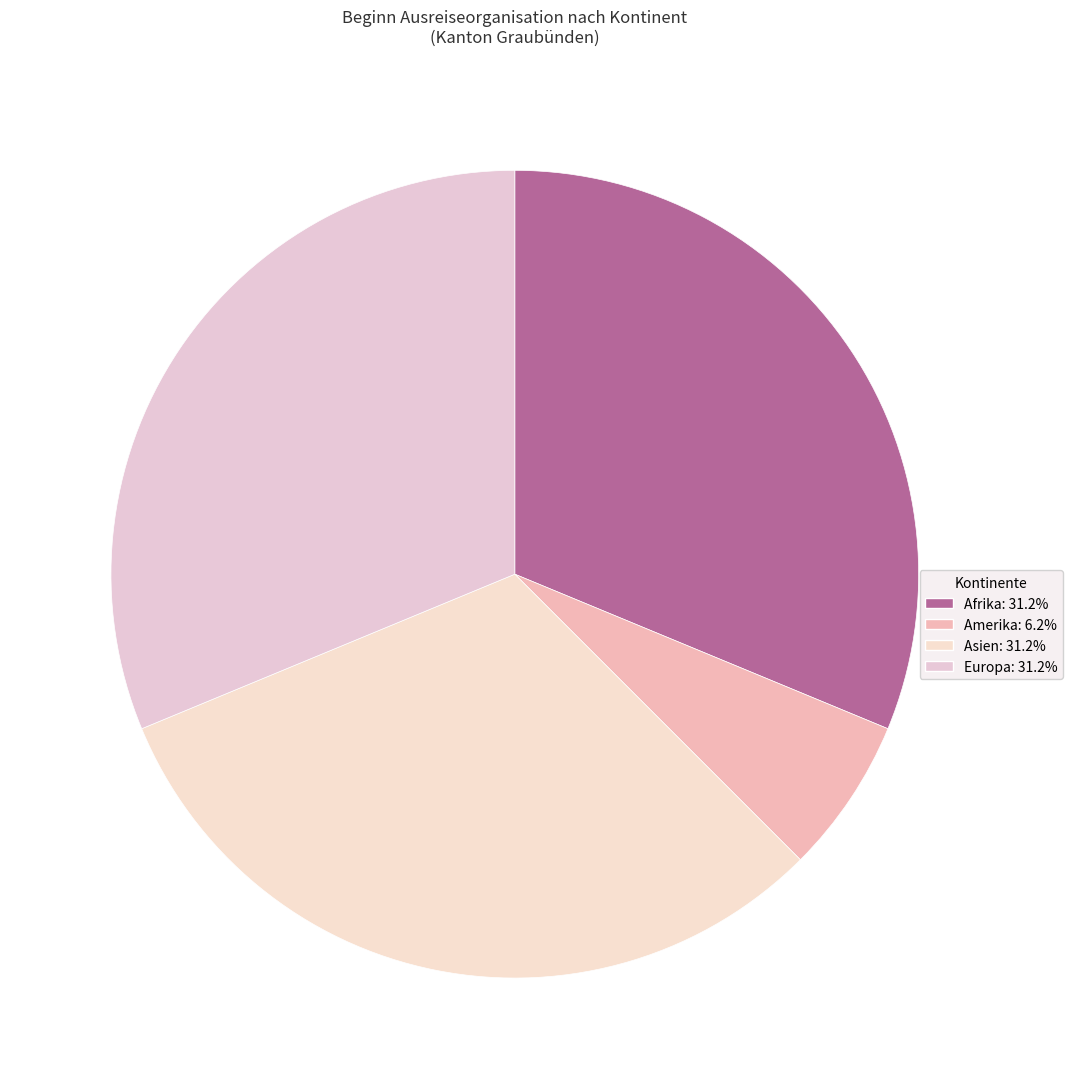

Which slice is the largest?

Afrika